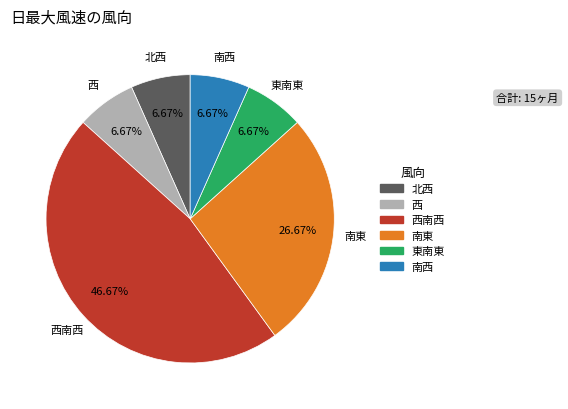

What is the ratio of the value at 西南西 to the value at 南西?

7.0